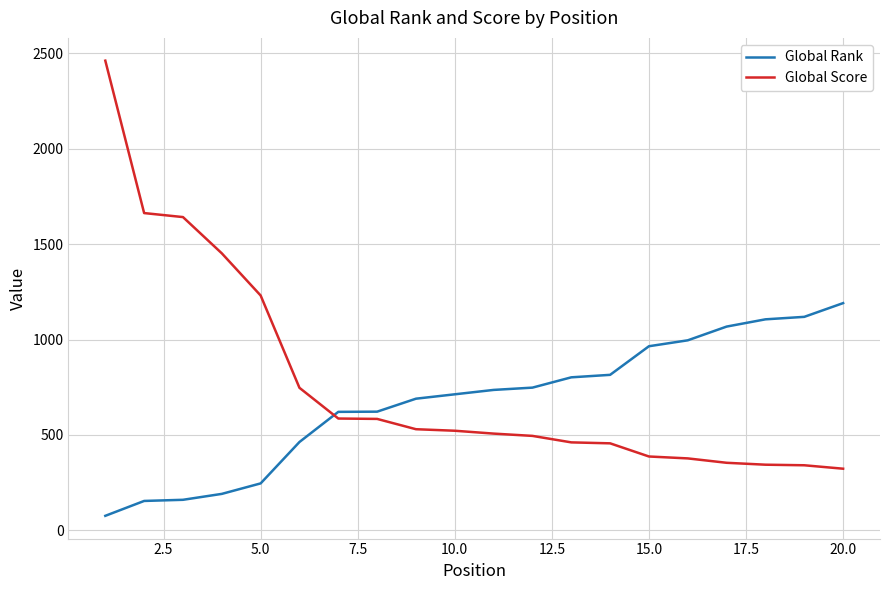

Rank the series by their maximum value, from highest to lowest.

Global Score, Global Rank